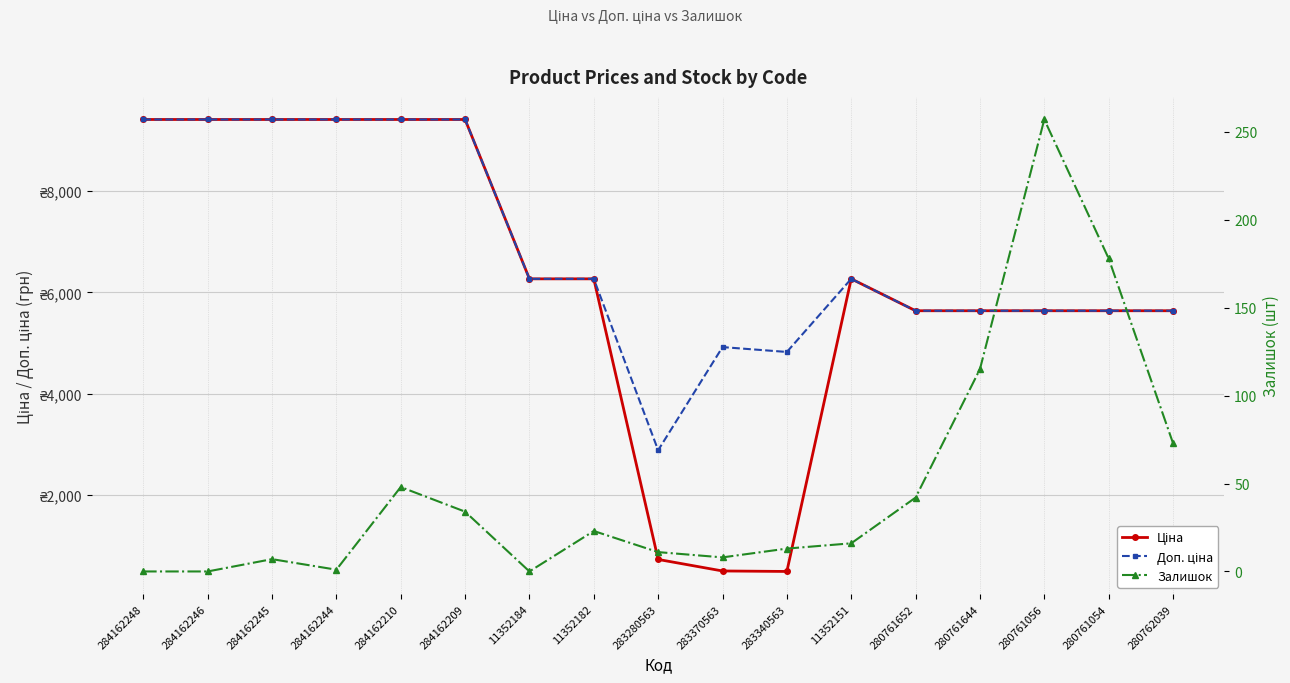

What is the sum of all Доп. ціна values?

116098.6